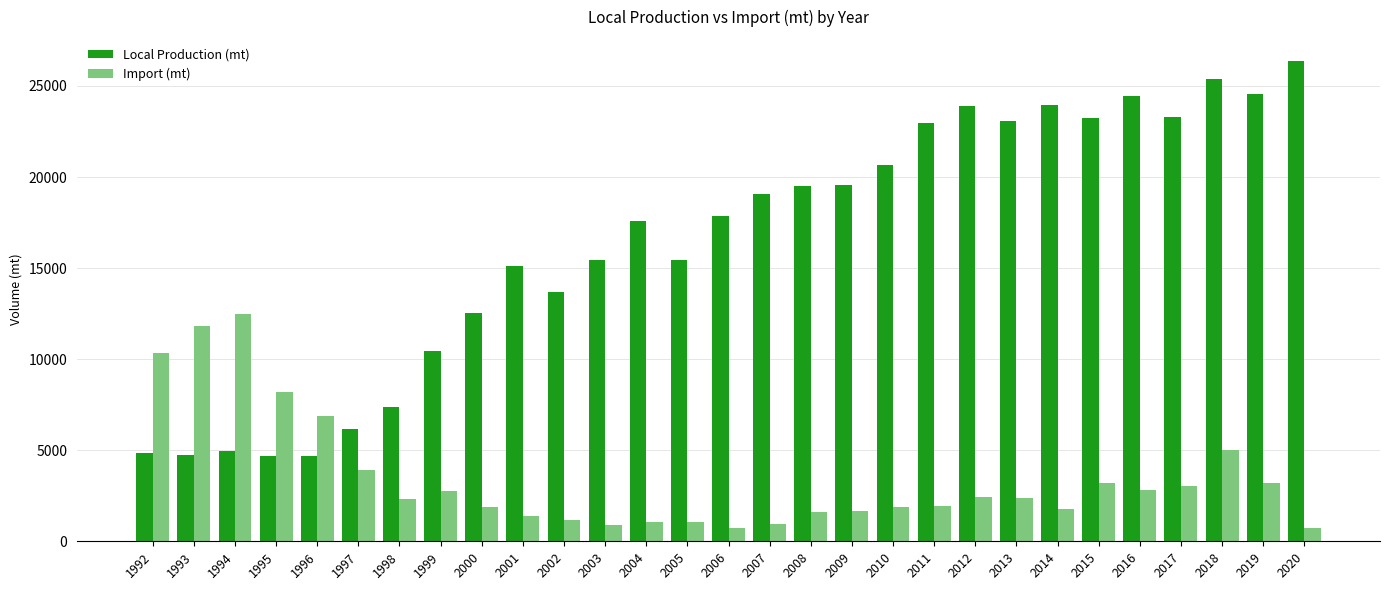

What is the approximate value of Local Production (mt) at 2008?

19484